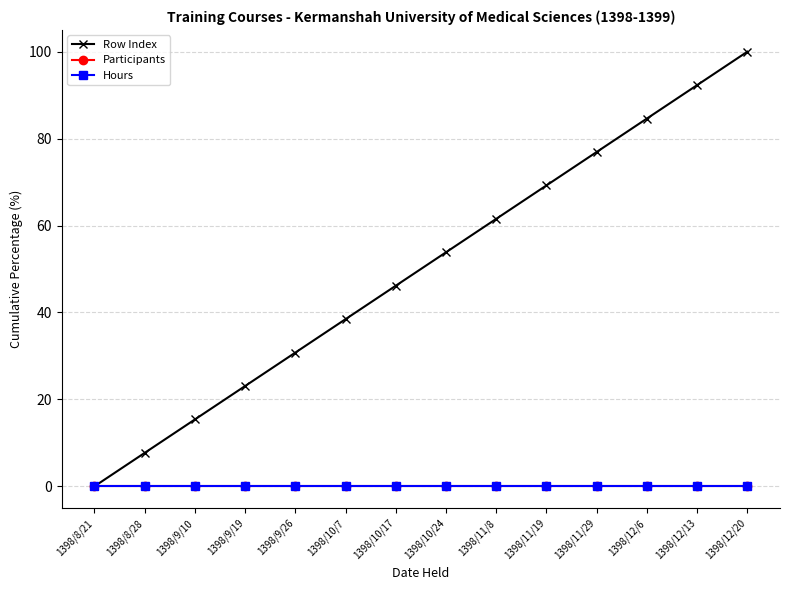

Does the chart have visible grid lines?

Yes